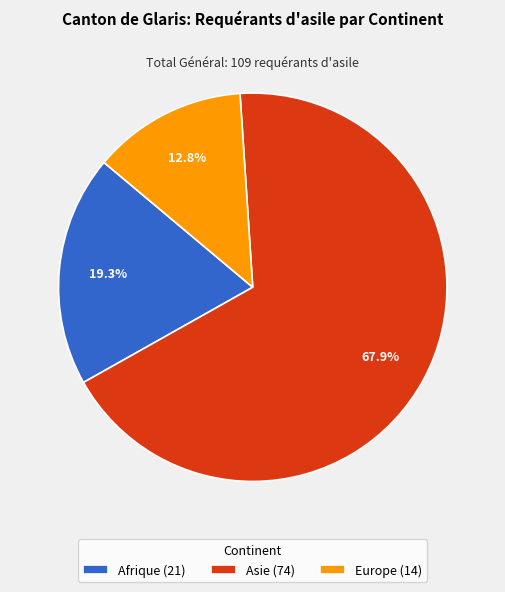

What is the largest slice in the pie chart?

Asie